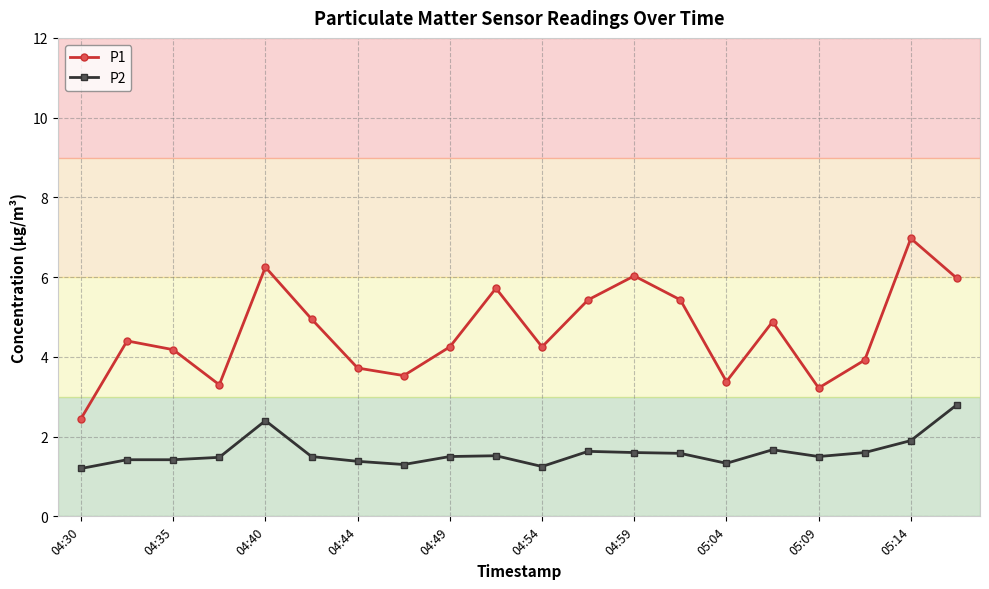

Which series has the widest spread of values?

P1